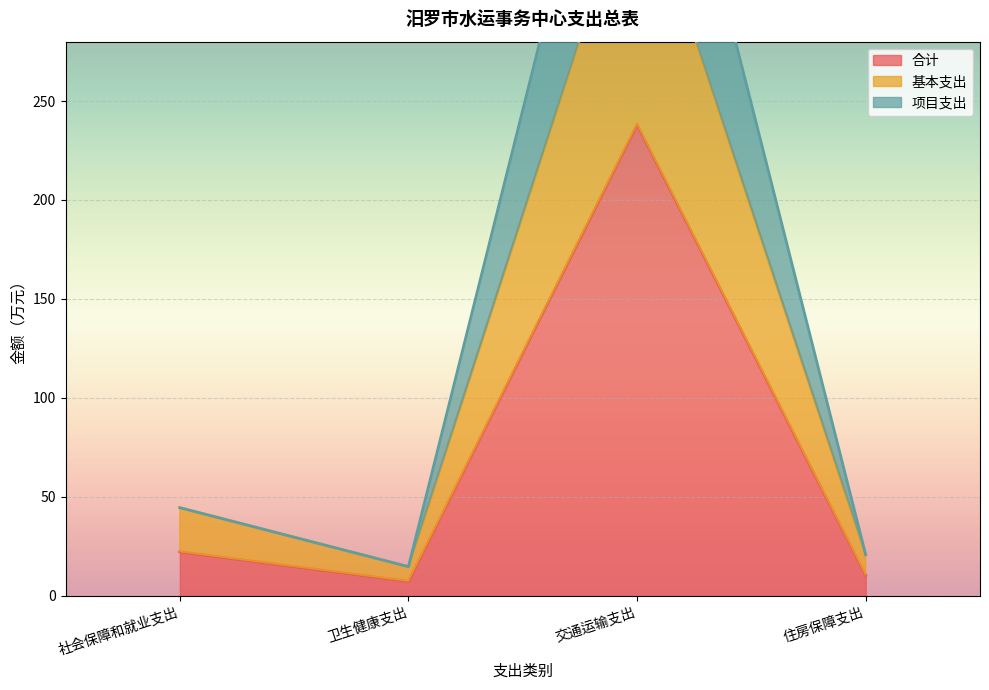

True or false: 基本支出 has more than 1 points higher than both neighbors.

False